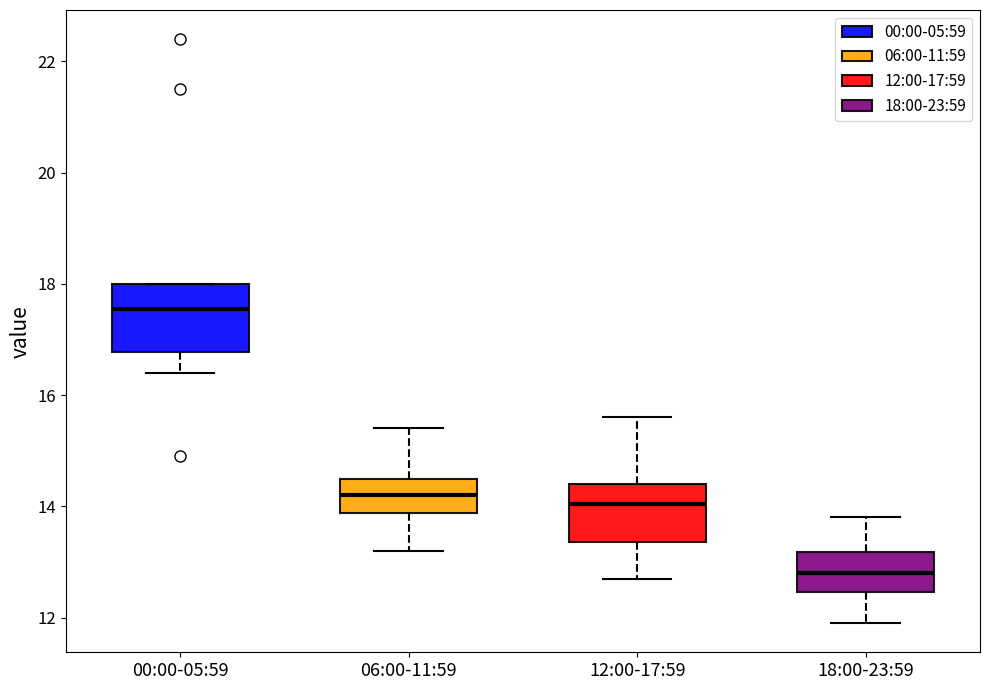

Where is the lower edge of the box for 12:00-17:59 on the y-axis? The values are not printed on the chart, so give them approximately, as read against the axis.

13.4